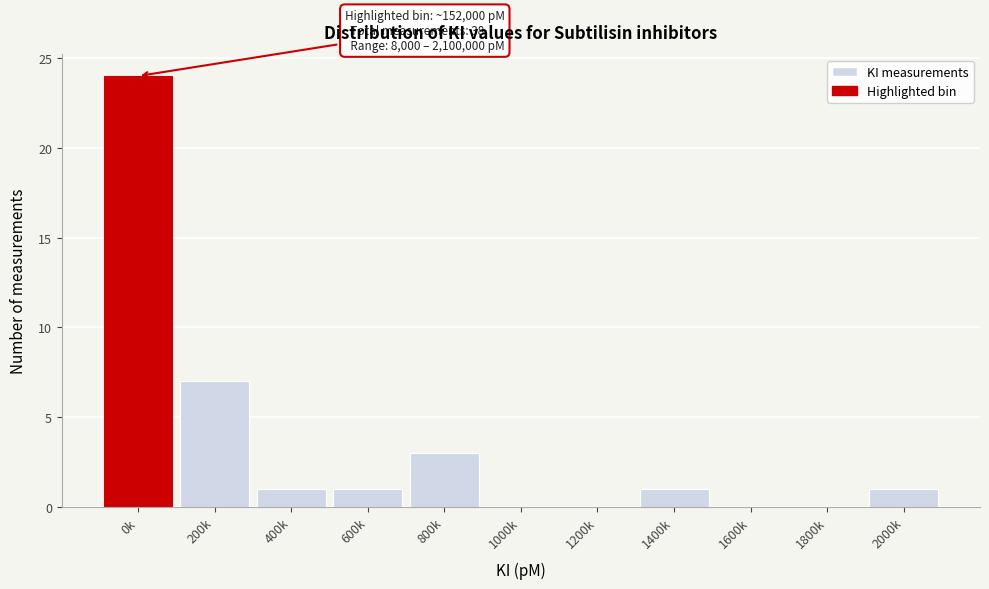

Reading left to right, list all the values displayed in this chart.

0k=24	200k=7	400k=1	600k=1	800k=3	1000k=0	1200k=0	1400k=1	1600k=0	1800k=0	2000k=1